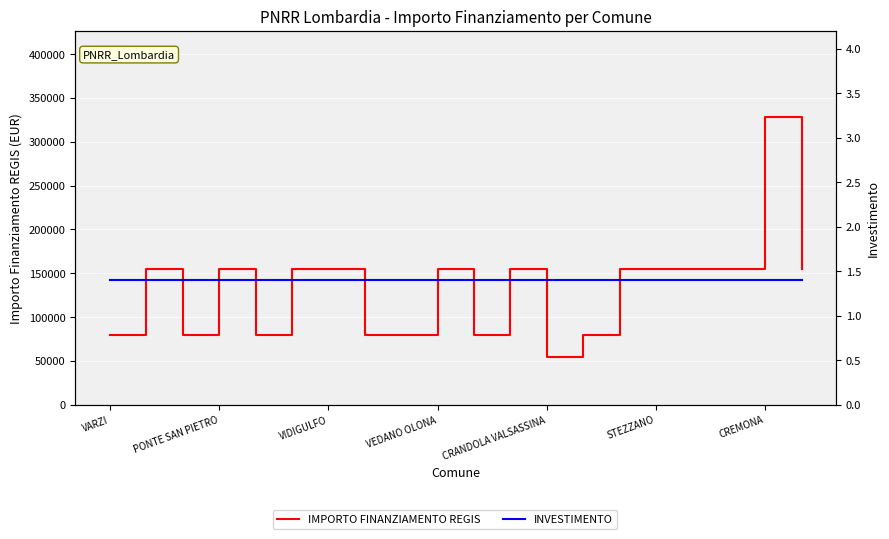

True or false: INVESTIMENTO has a value of 1.4 at VEDANO OLONA.

True